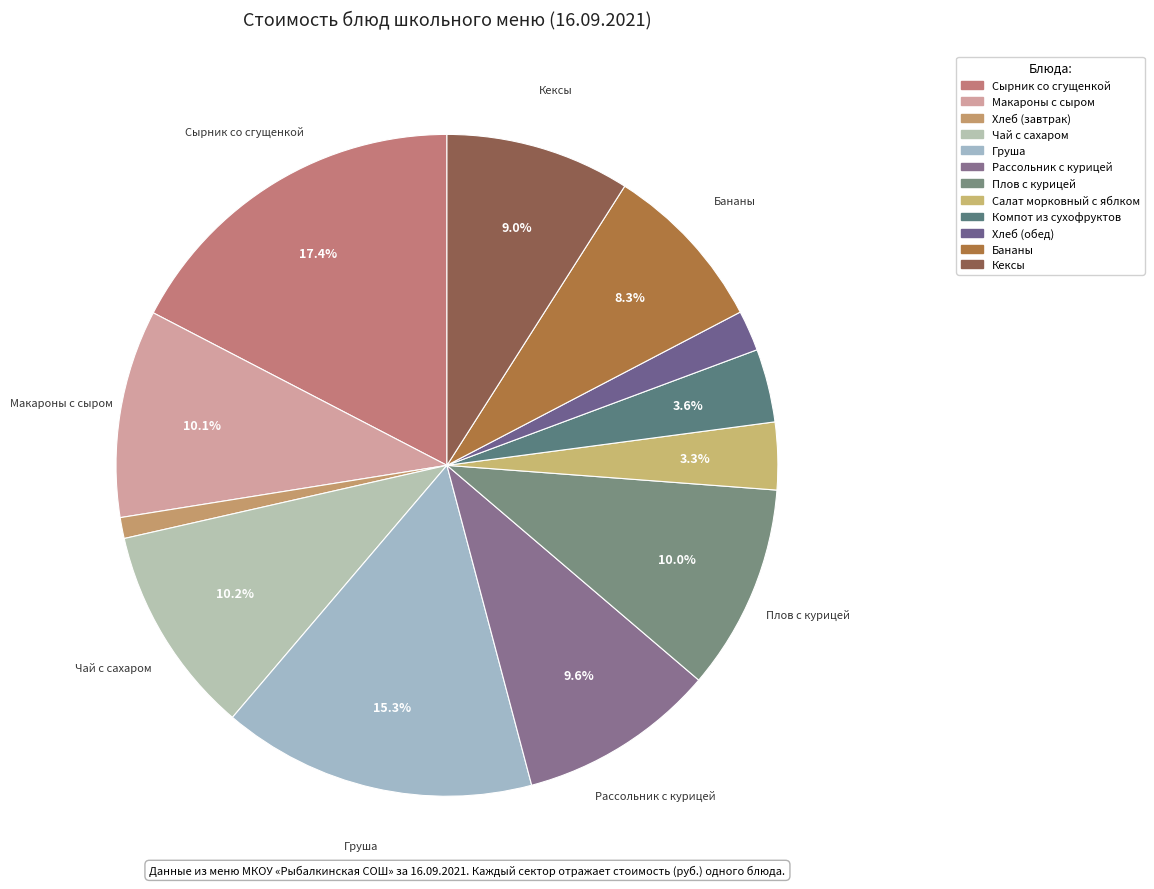

What percentage is the Салат морковный с яблком slice, to the nearest percent?

3%